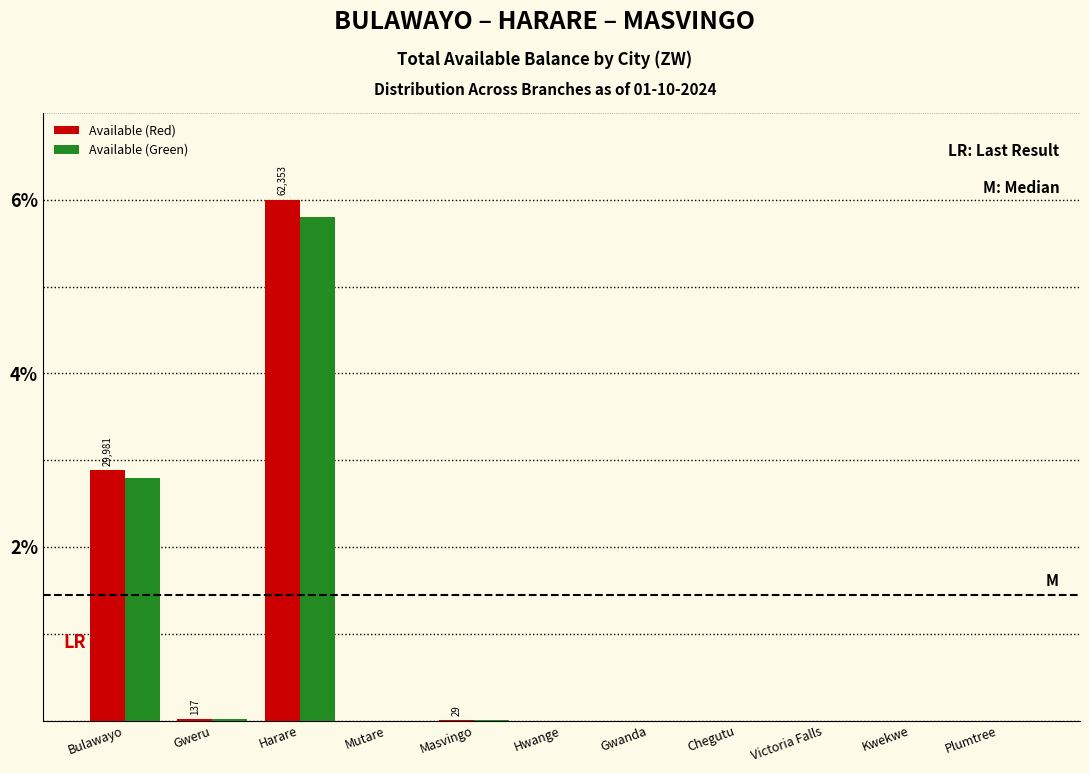

Which label corresponds to the largest value in the chart?

Harare